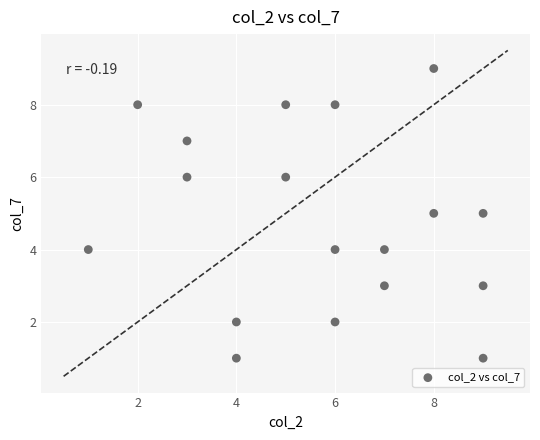

What is the range of Y values (max minus min)?

8